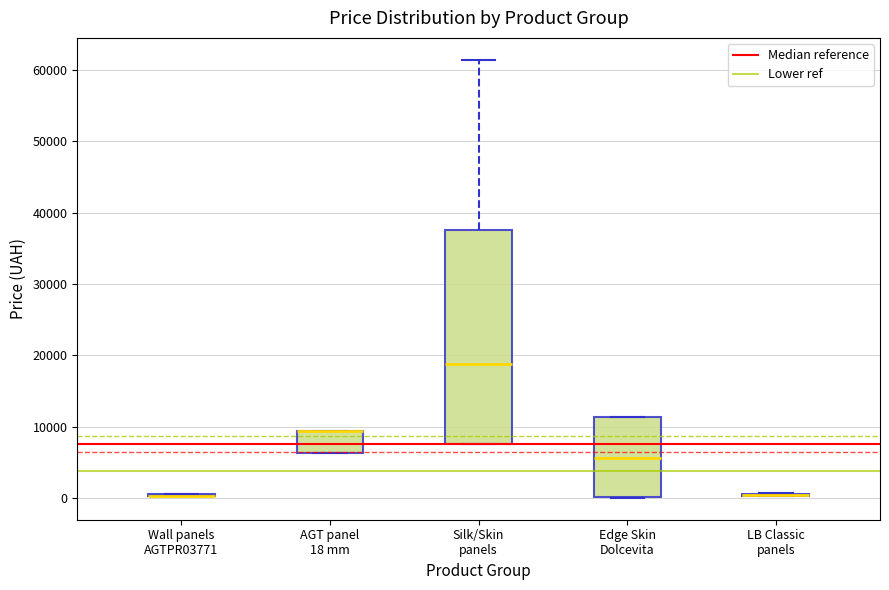

Reading left to right, transcribe this box plot: for each box, give where its median line is, the range the box spans, and where its two whiskers end, as read against the y-axis. The values are not printed on the chart, so give them approximately, as read against the axis.

Wall panels AGTPR03771: box collapsed to a line at 0, whiskers 0 to 1000
AGT panel 18 mm: median 9000 (drawn on the box's upper edge), box 6000 to 9000, whiskers 6000 to 9000
Silk/Skin panels: median 19000, box 8000 to 38000, whiskers 8000 to 61000
Edge Skin Dolcevita: median 6000, box 0 to 11000, whiskers 0 to 11000
LB Classic panels: box collapsed to a line at 0, whiskers 0 to 1000